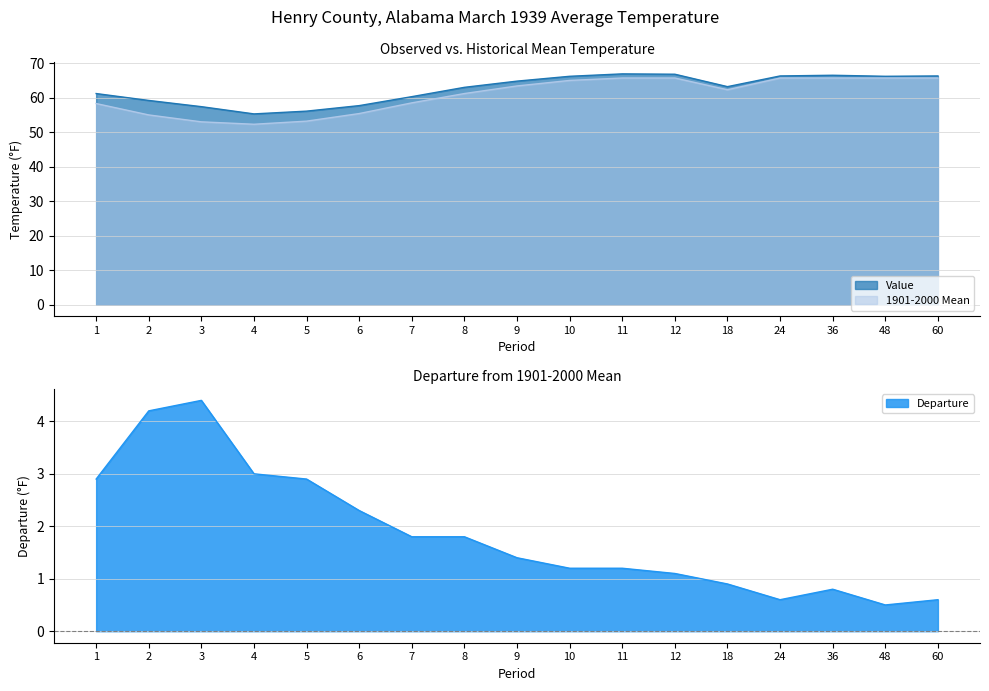

The Value series shows 93.1 at 3. True or false?

False